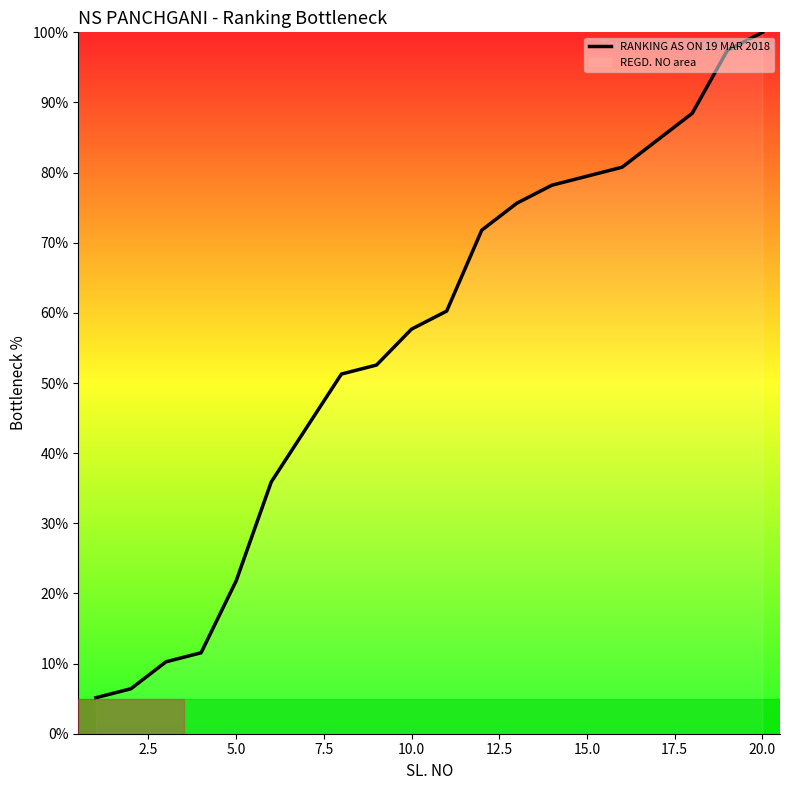

True or false: there are more than 2 points higher than both neighbors.

False